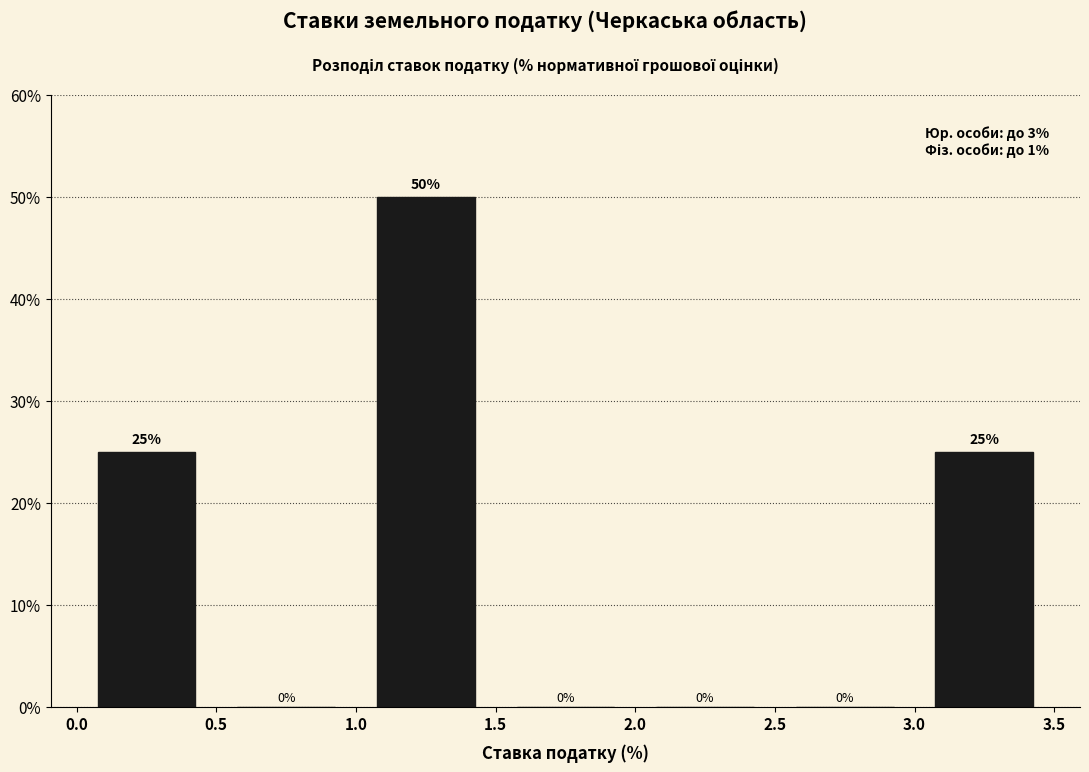

What is the height of the bar covering 3.0 to 3.5 on the x-axis?

25